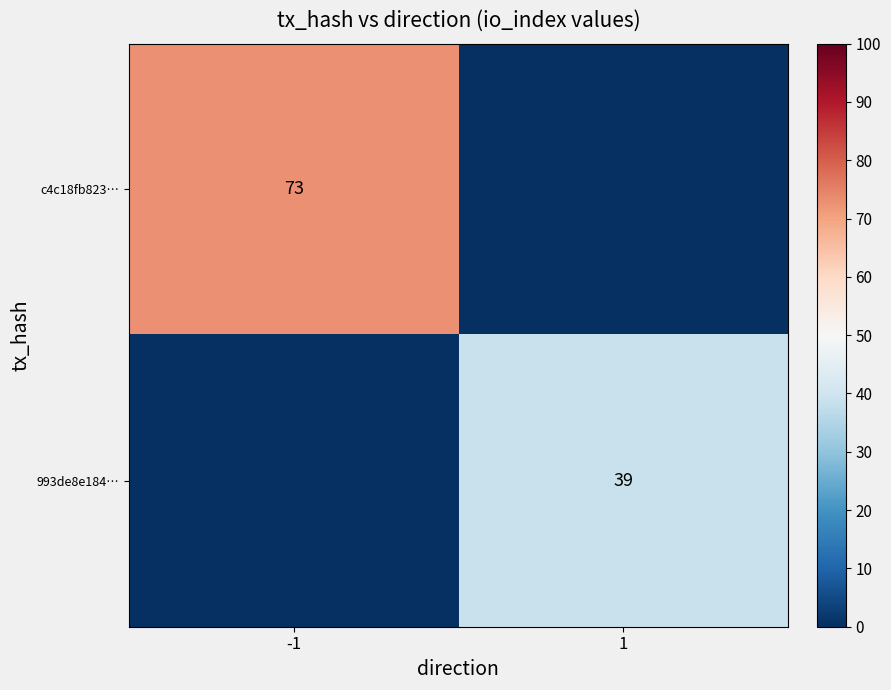

Which label corresponds to the smallest value in the chart?

1